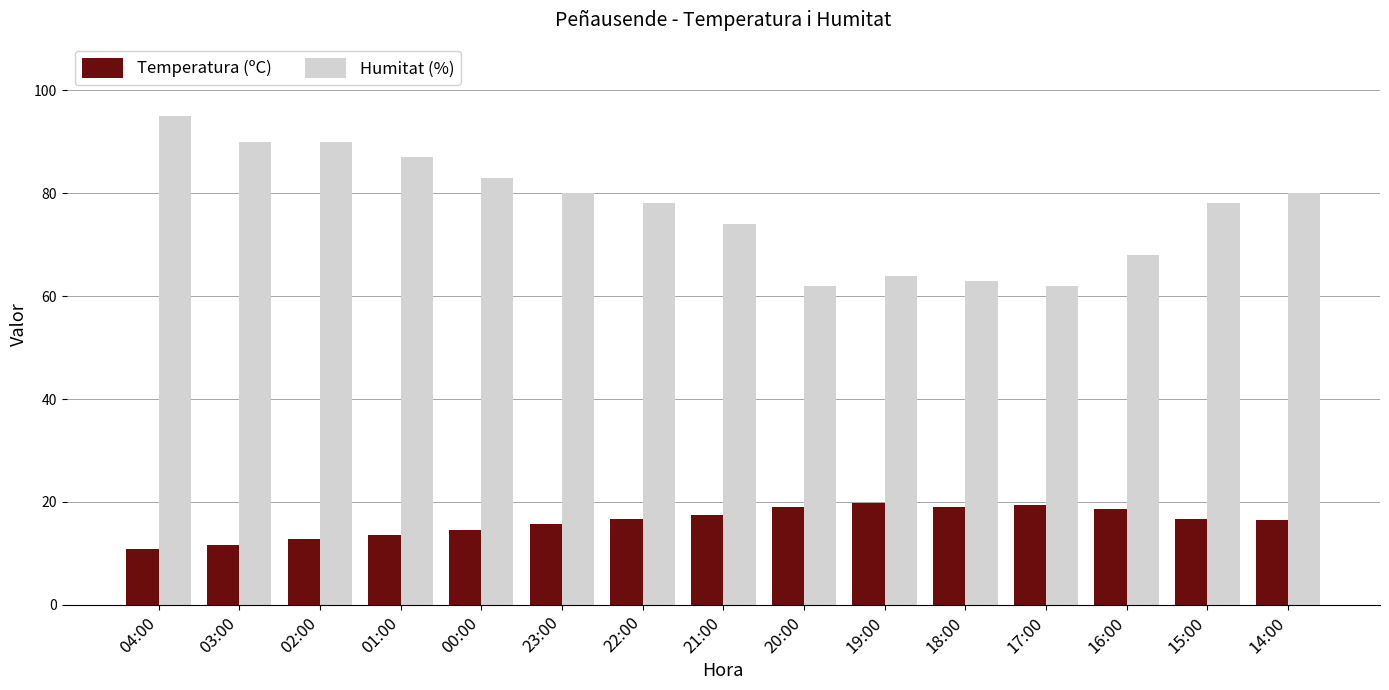

Which series has the largest total across all categories?

Humitat (%)